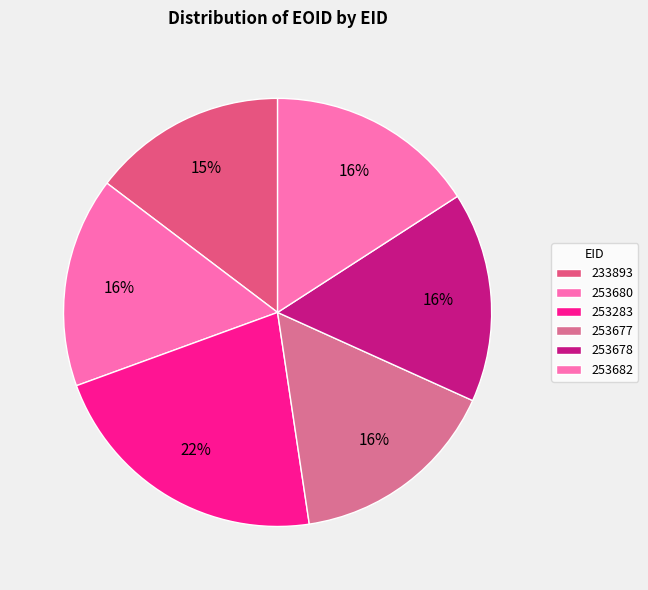

What percentage is the 253283 slice, to the nearest percent?

22%